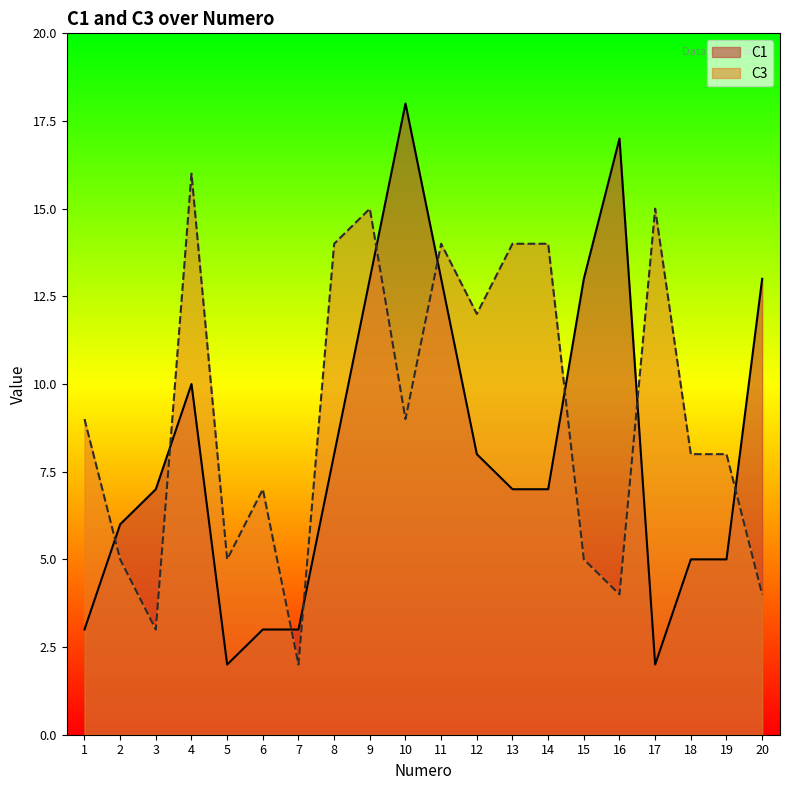

How many lines are shown in the chart?

2